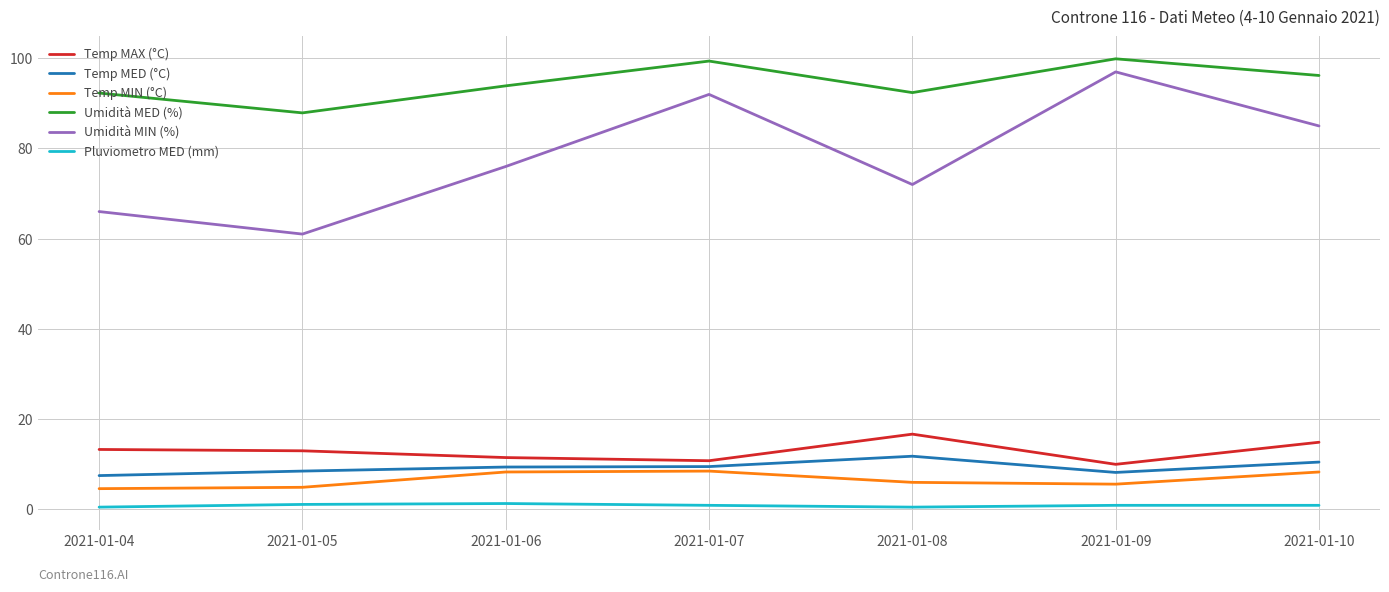

Count the number of categories in the chart.

7